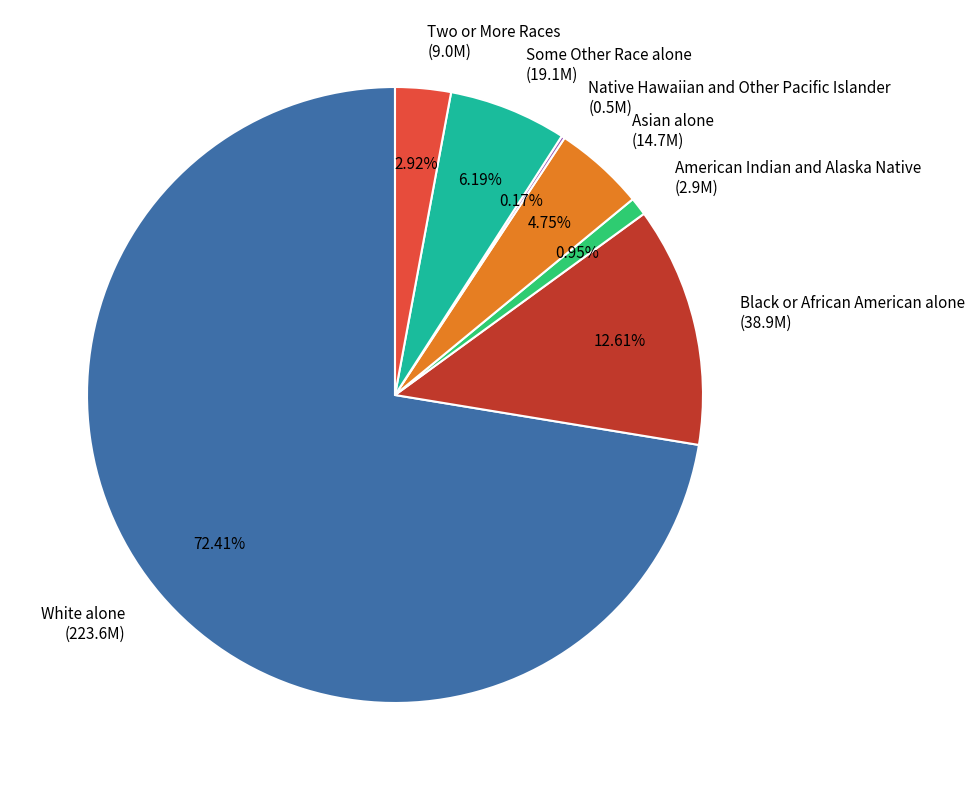

The American Indian and Alaska Native slice represents 8% of the pie. True or false?

False